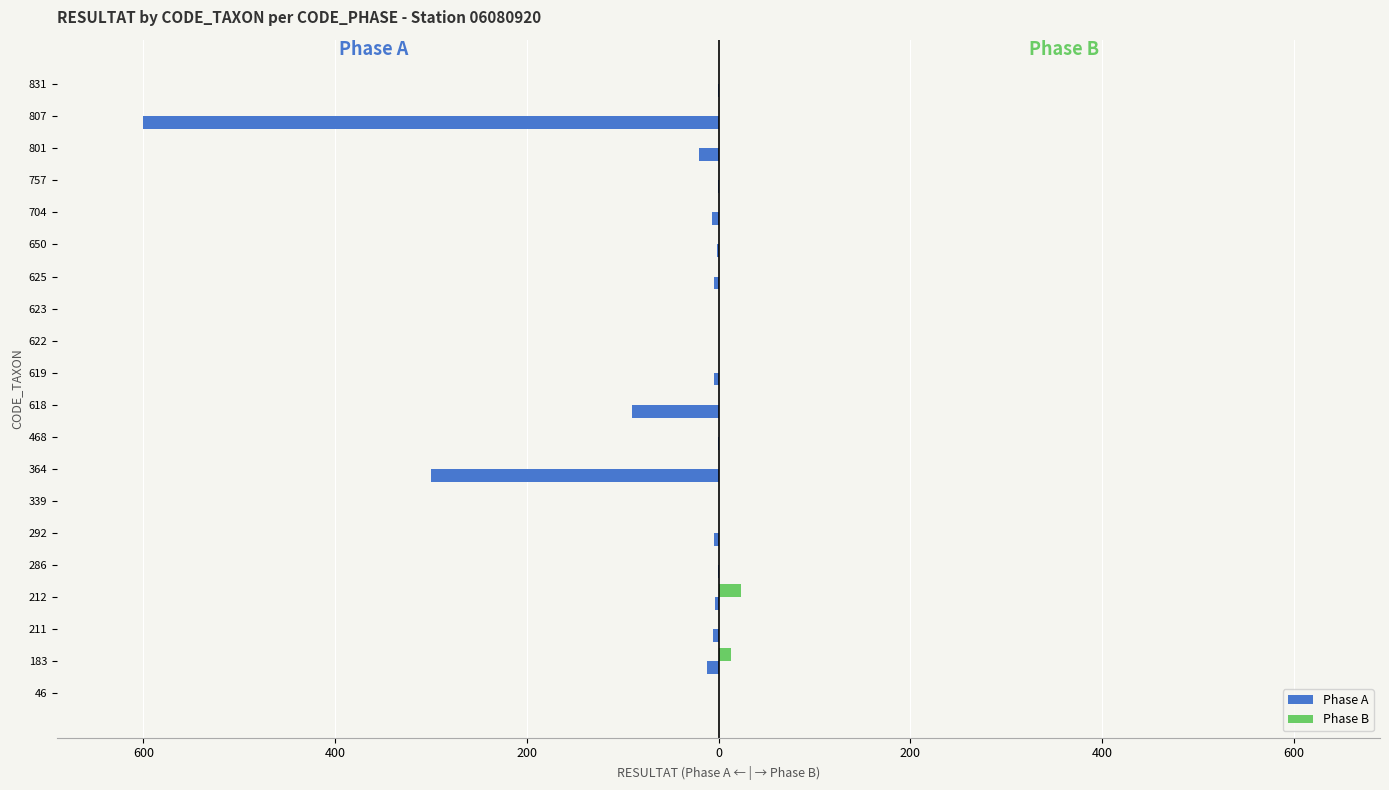

What are all the series names shown in the legend?

Phase A, Phase B